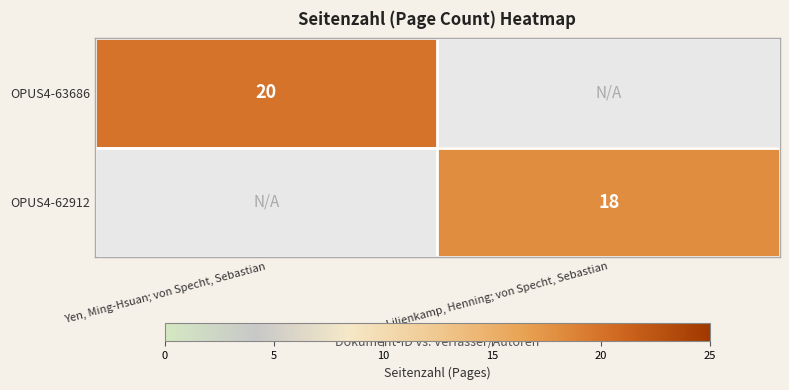

Which label corresponds to the largest value in the chart?

Yen, Ming-Hsuan; von Specht, Sebastian